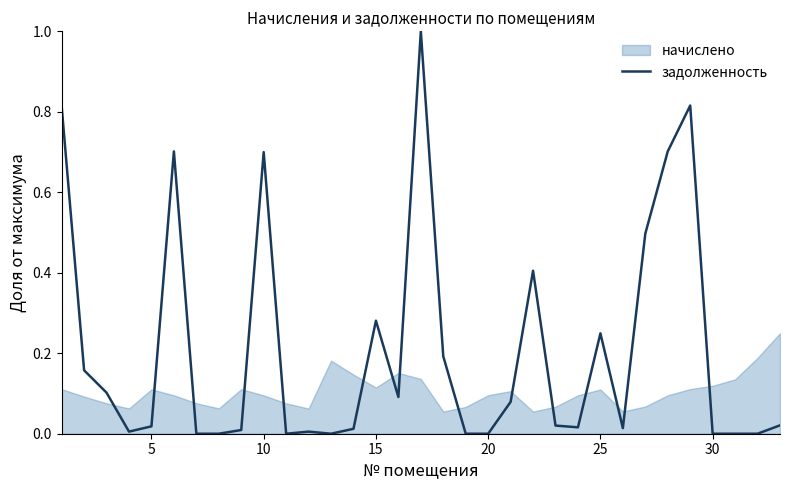

What is the difference between the maximum and minimum values?

1.0